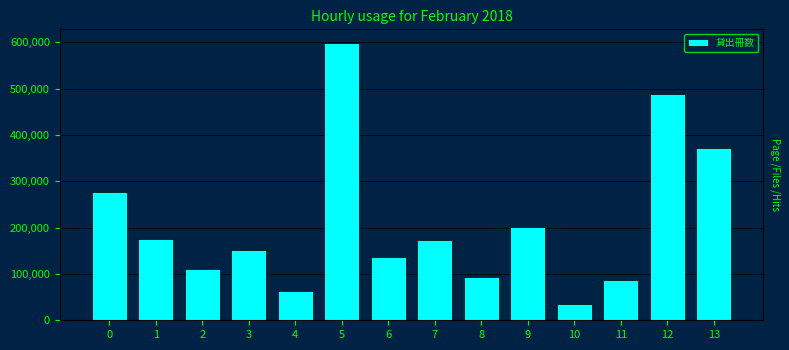

Read the value at 9.

201710